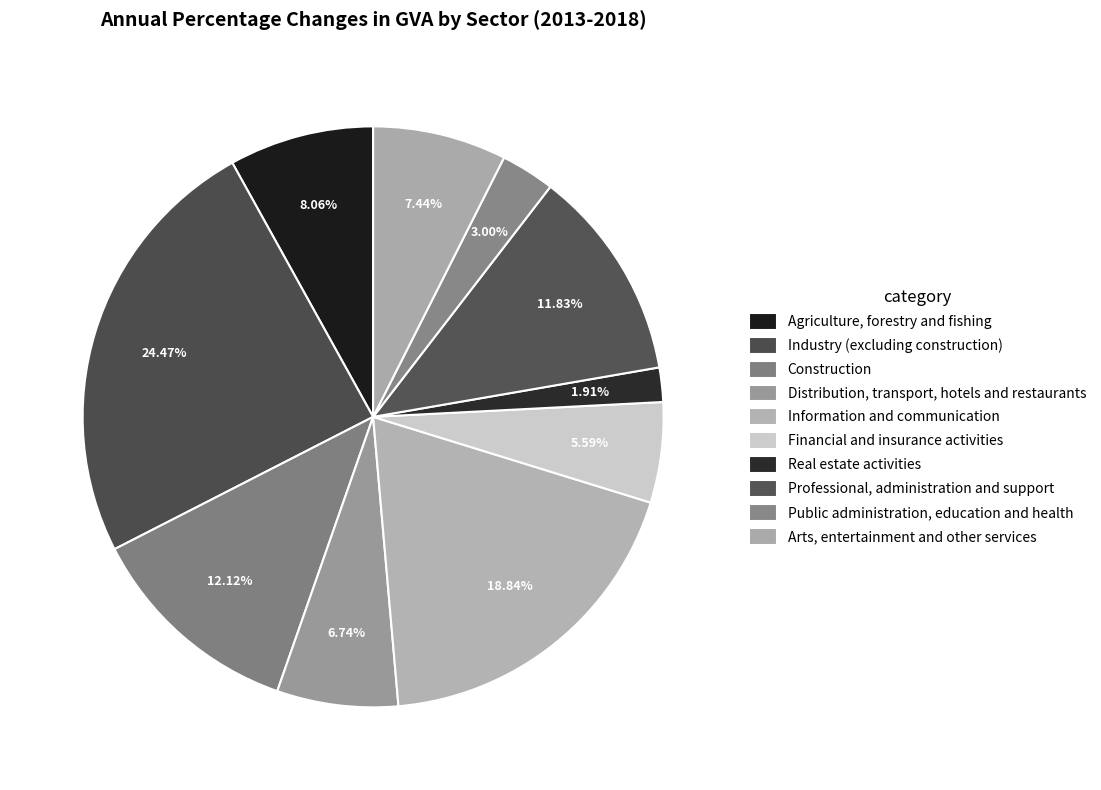

Count the number of slices in the pie.

10